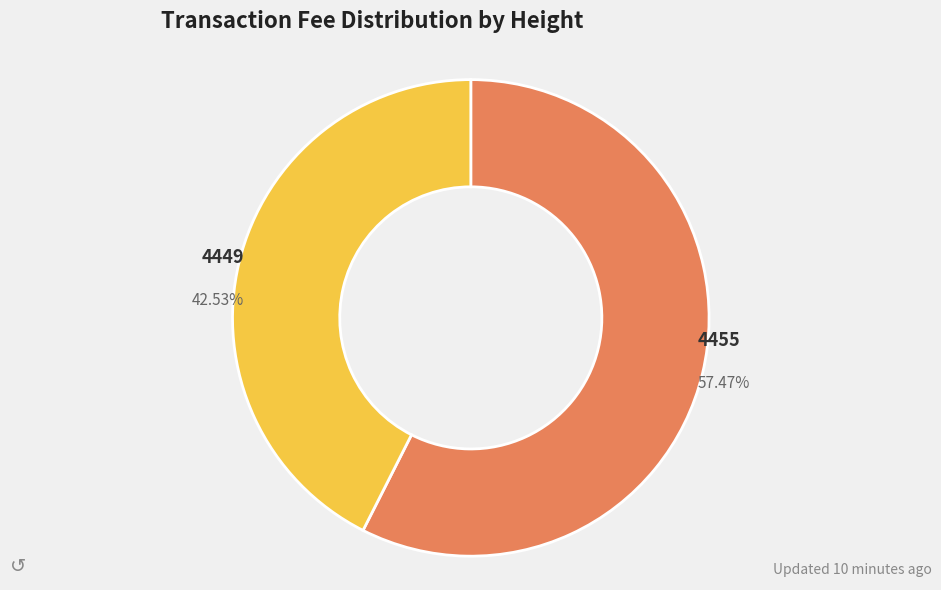

Which slice represents more than half of the pie?

4455